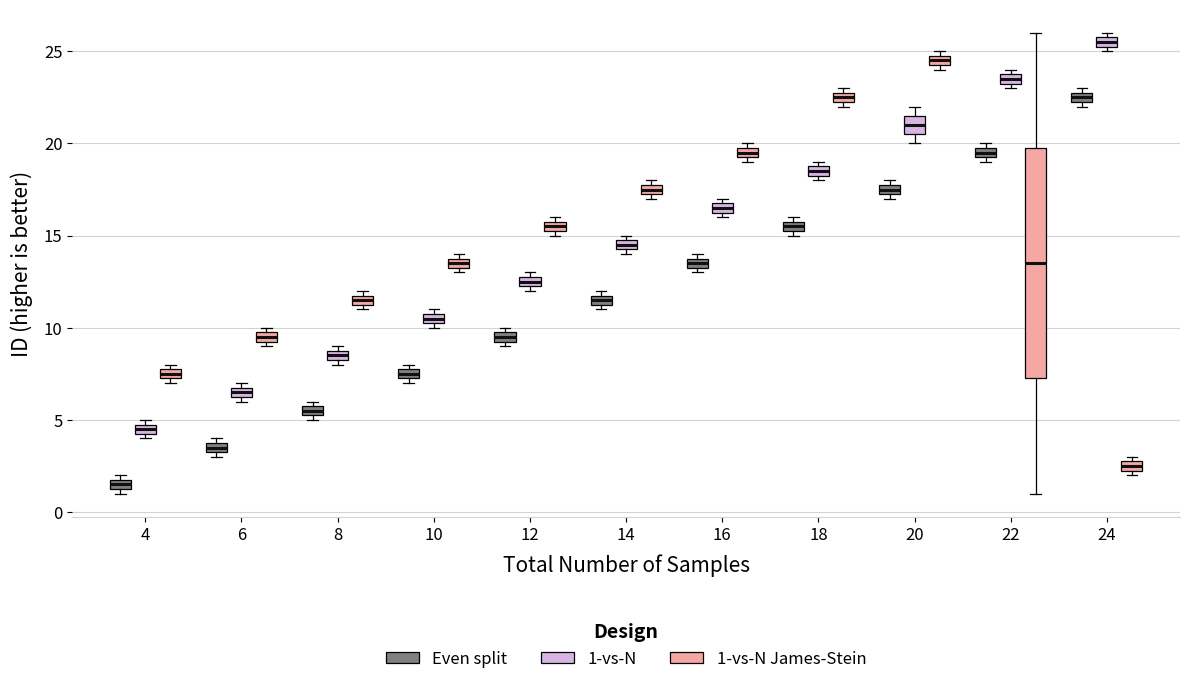

Which box's median line is the highest?

24 (1-vs-N)